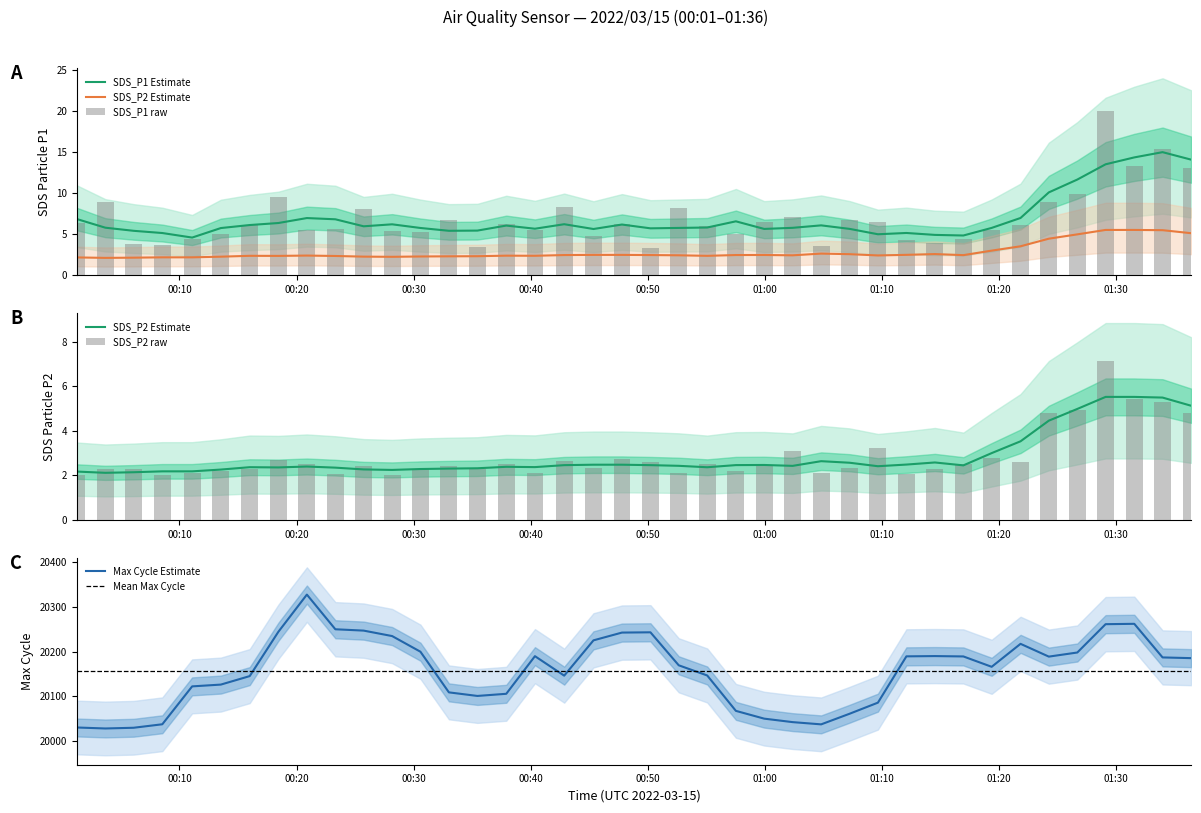

What is the lowest value of the Max Cycle Estimate series?

20028.2